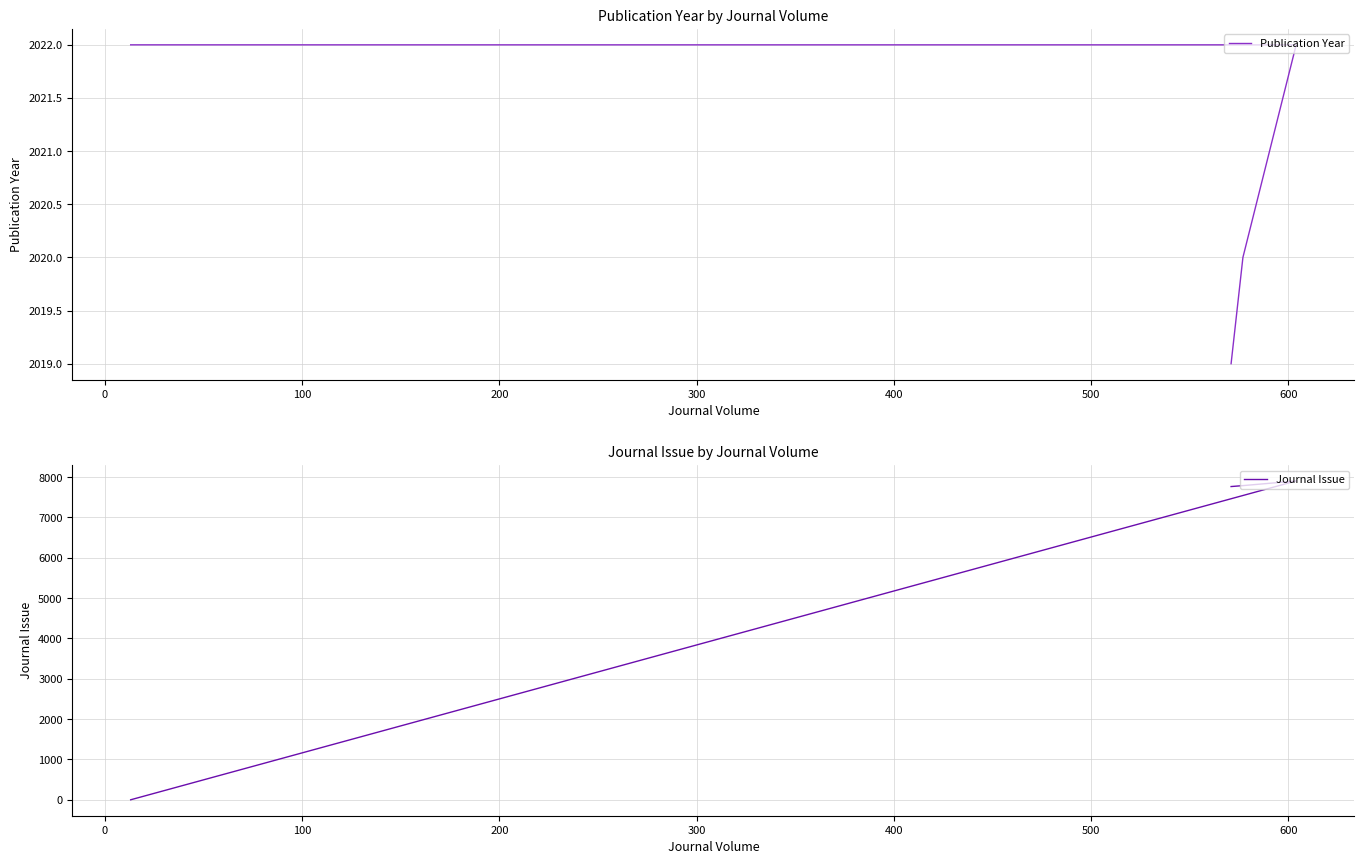

What are all the series names shown in the legend?

Publication Year, Journal Issue